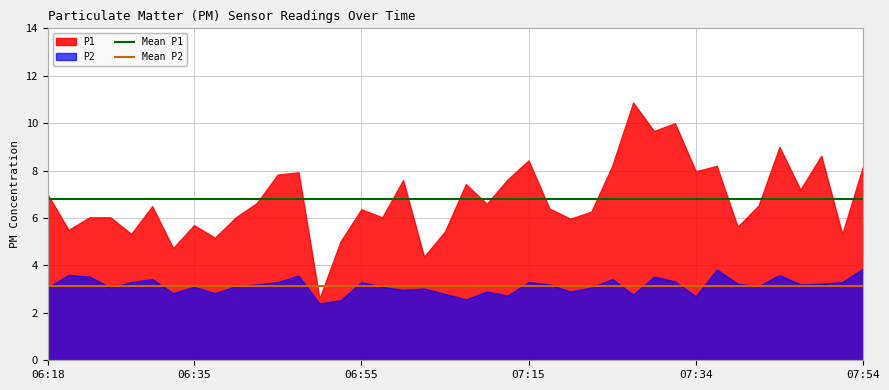

The Mean P2 series shows 4.9 at 06:18. True or false?

False